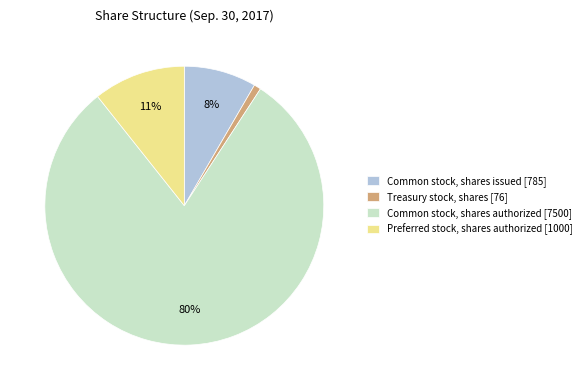

To the nearest percent, what is the average slice percentage?

25%